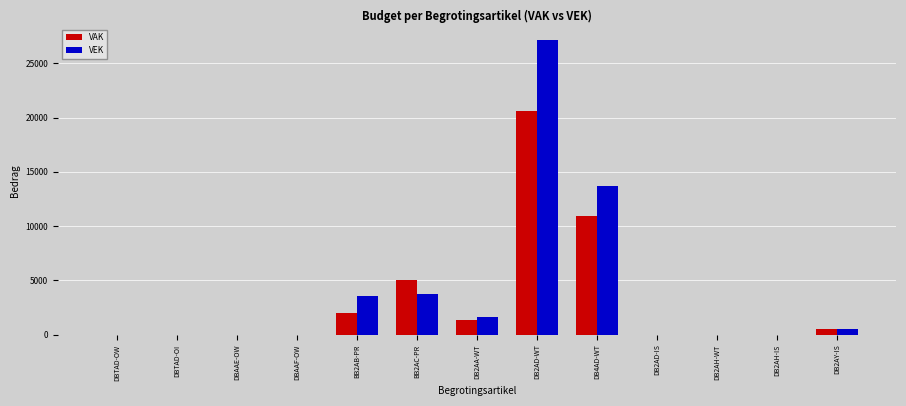

True or false: VEK has a value of 9210 at DB4AD-WT.

False